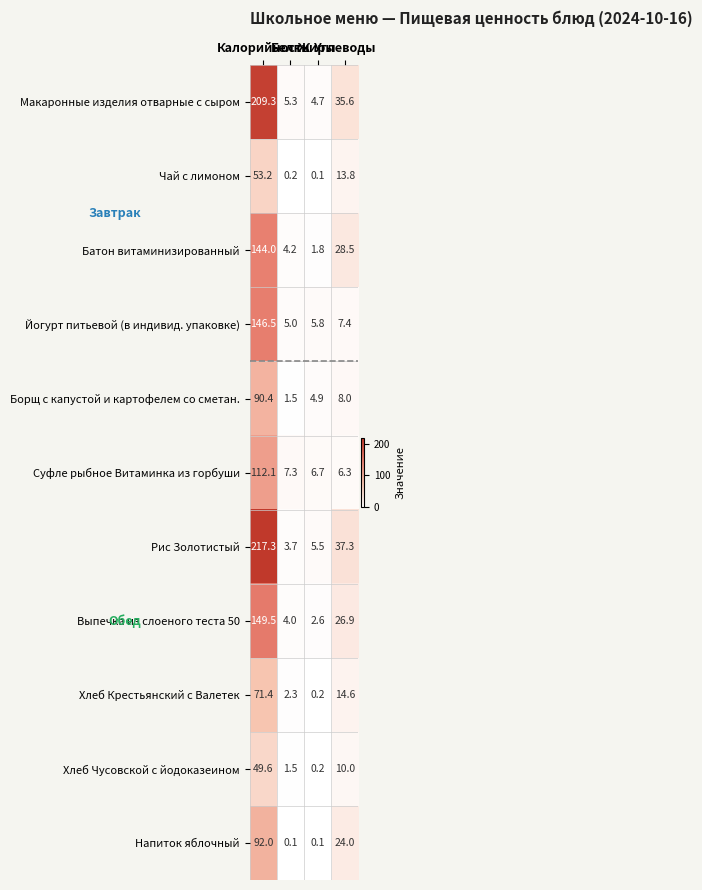

What is the greatest value displayed?

217.3